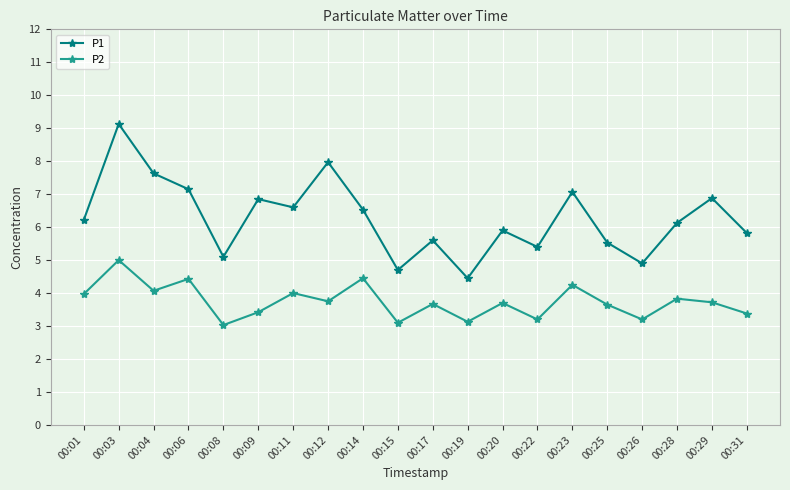

Which series has the widest spread of values?

P1